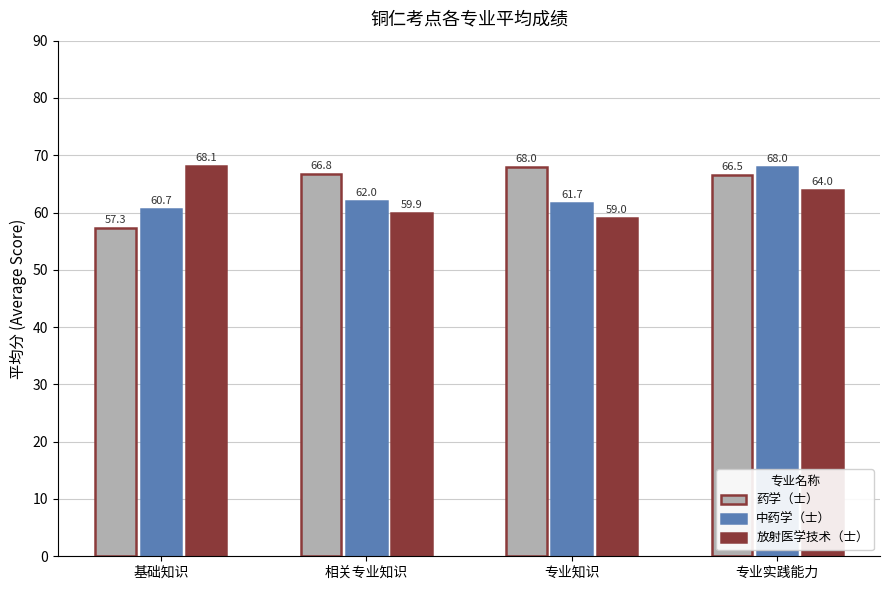

Reading left to right, list all the values displayed in this chart.

药学（士）: 57.3	66.8	68.0	66.5
中药学（士）: 60.7	62.0	61.7	68.0
放射医学技术（士）: 68.1	59.9	59.0	64.0